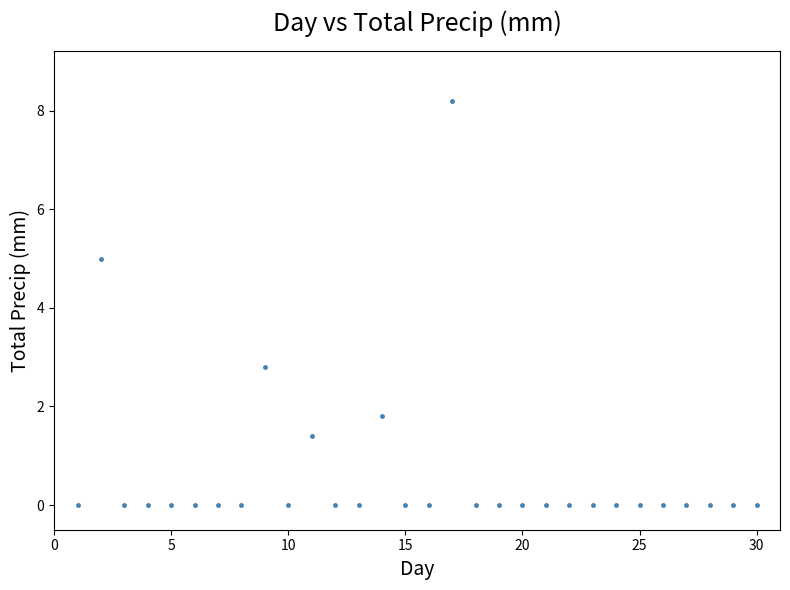

What Y value in the scatter plot is closest to 4?

5.0